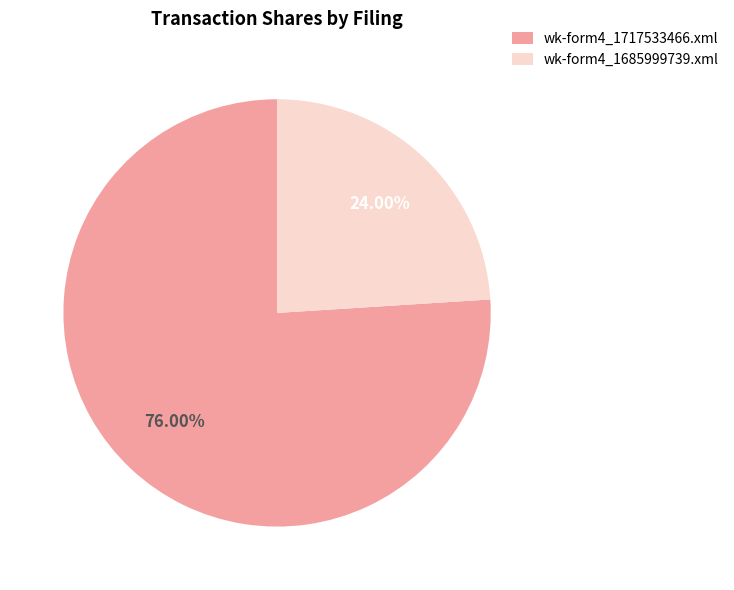

Does wk-form4_1685999739.xml account for over 50% of the chart?

No